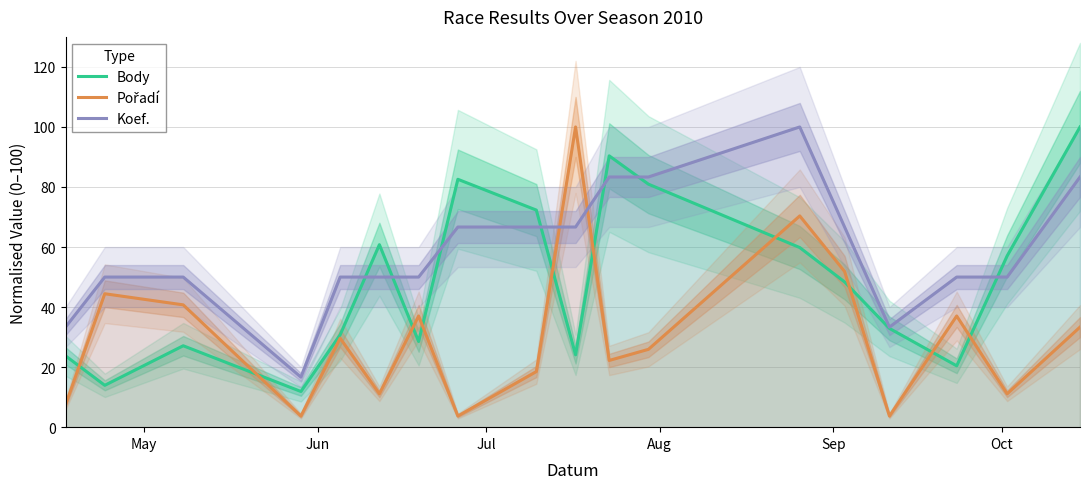

The value of Pořadí at 6 is 16.5. True or false?

False